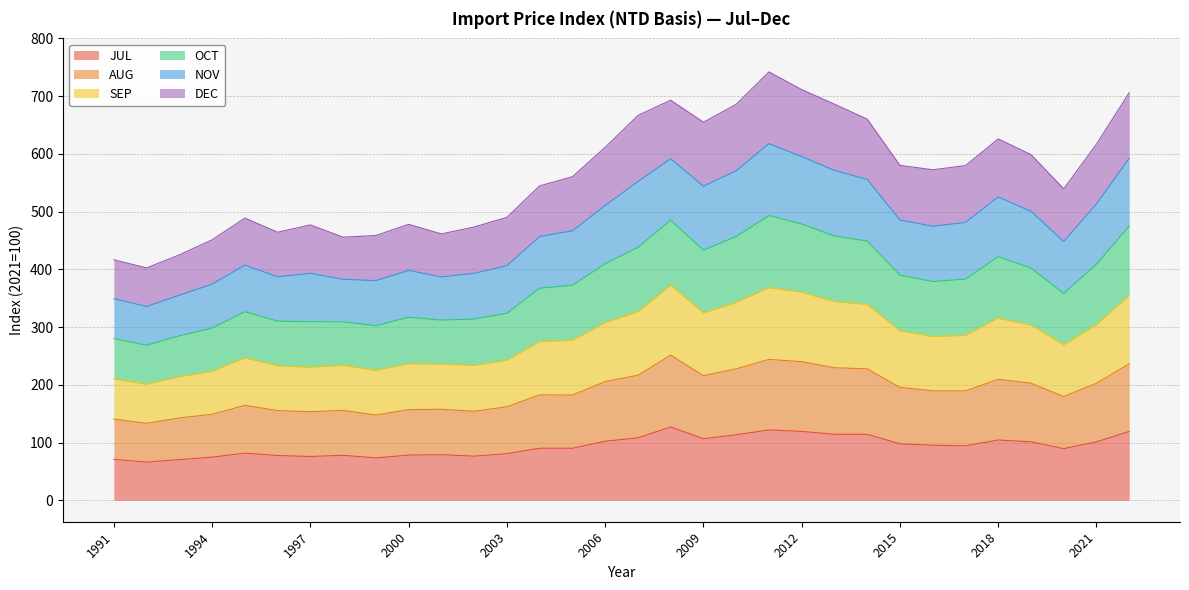

What is the lowest value of the JUL series?

66.2